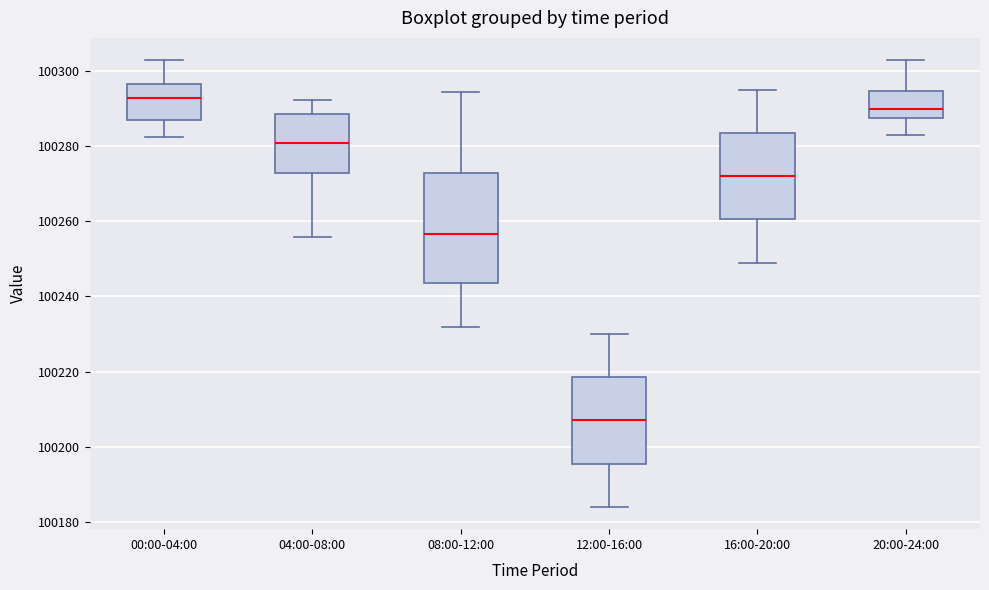

Which box is the tallest, from its lower edge to its upper edge?

08:00-12:00